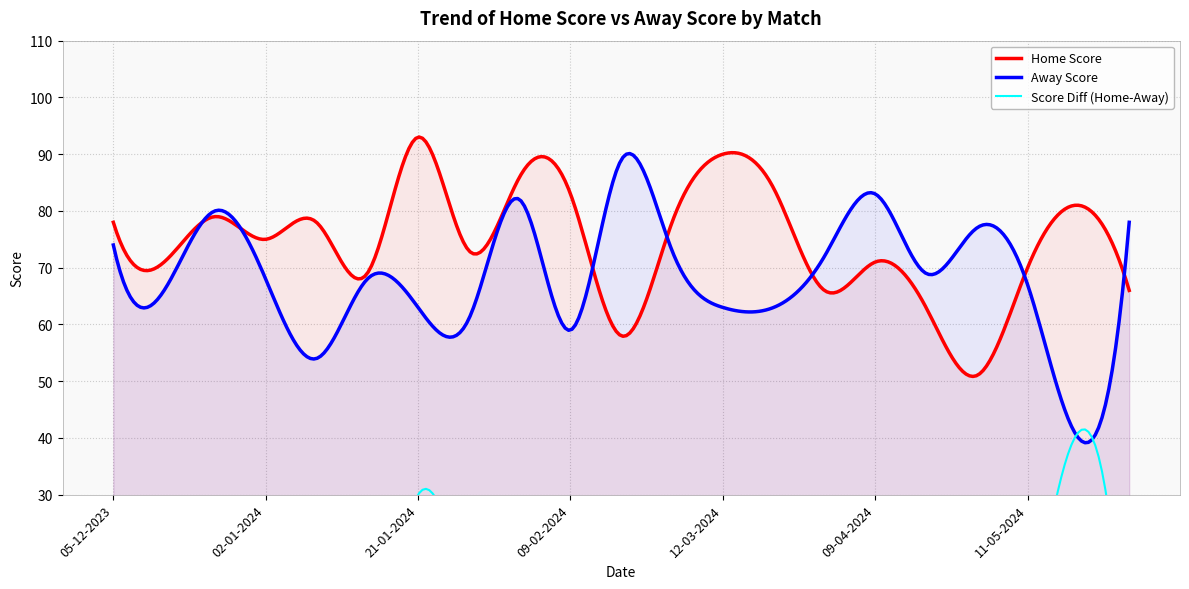

In Away Score, how many points are higher than both neighbors (excluding endpoints)?

6